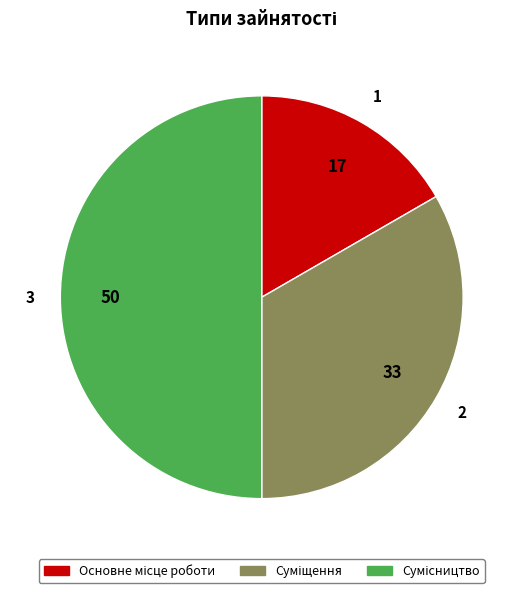

Does Сумісництво represent more than half of the total?

No